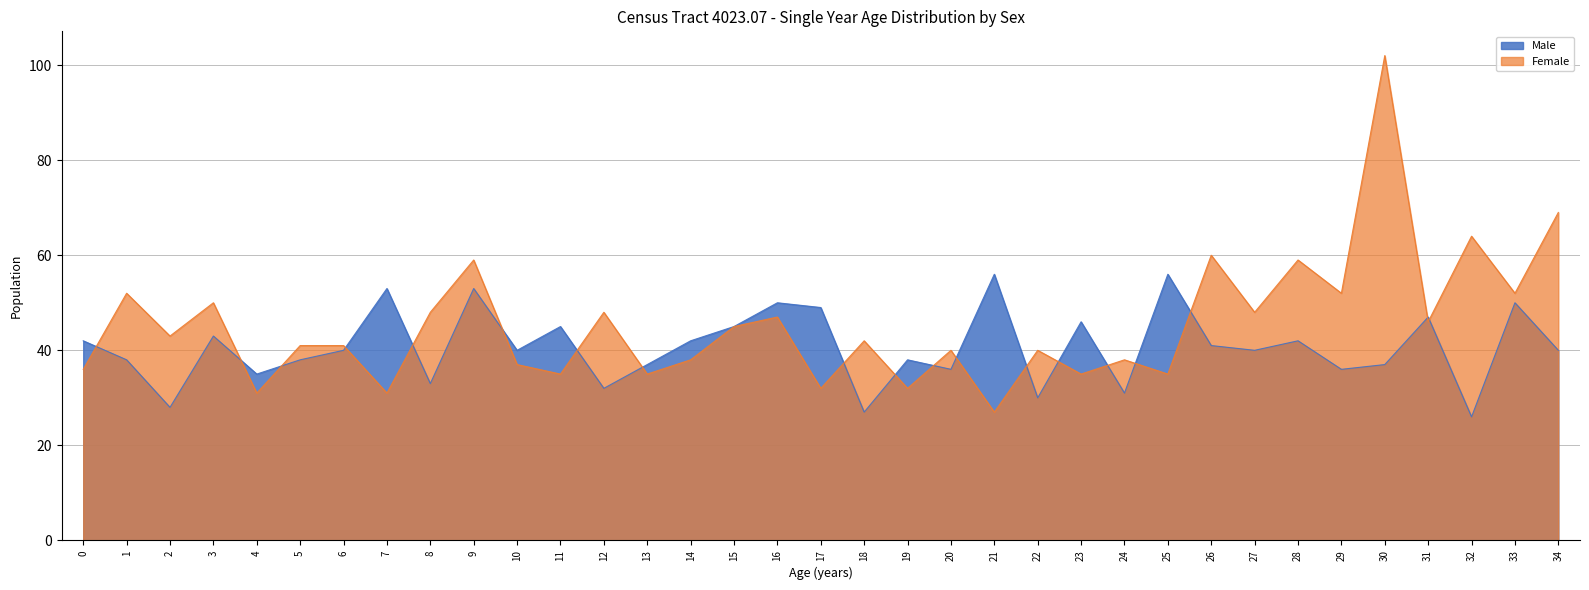

How many interior local peaks does the Male series have?

12